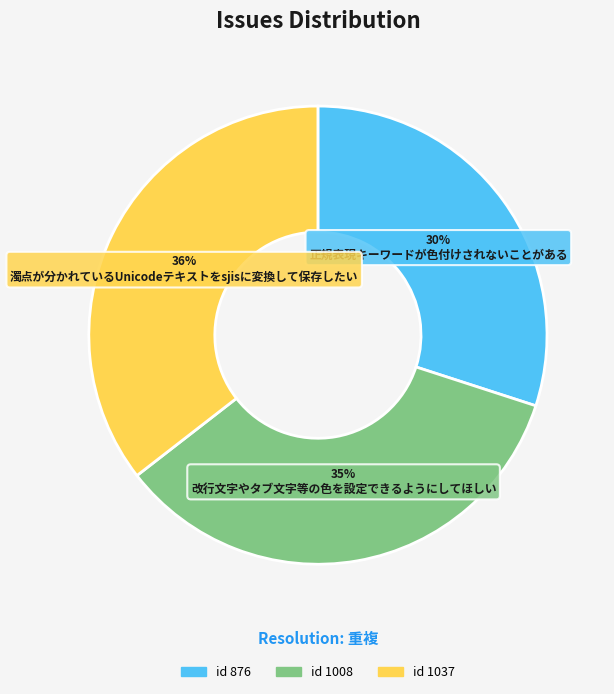

To the nearest percent, what is the average slice percentage?

33%